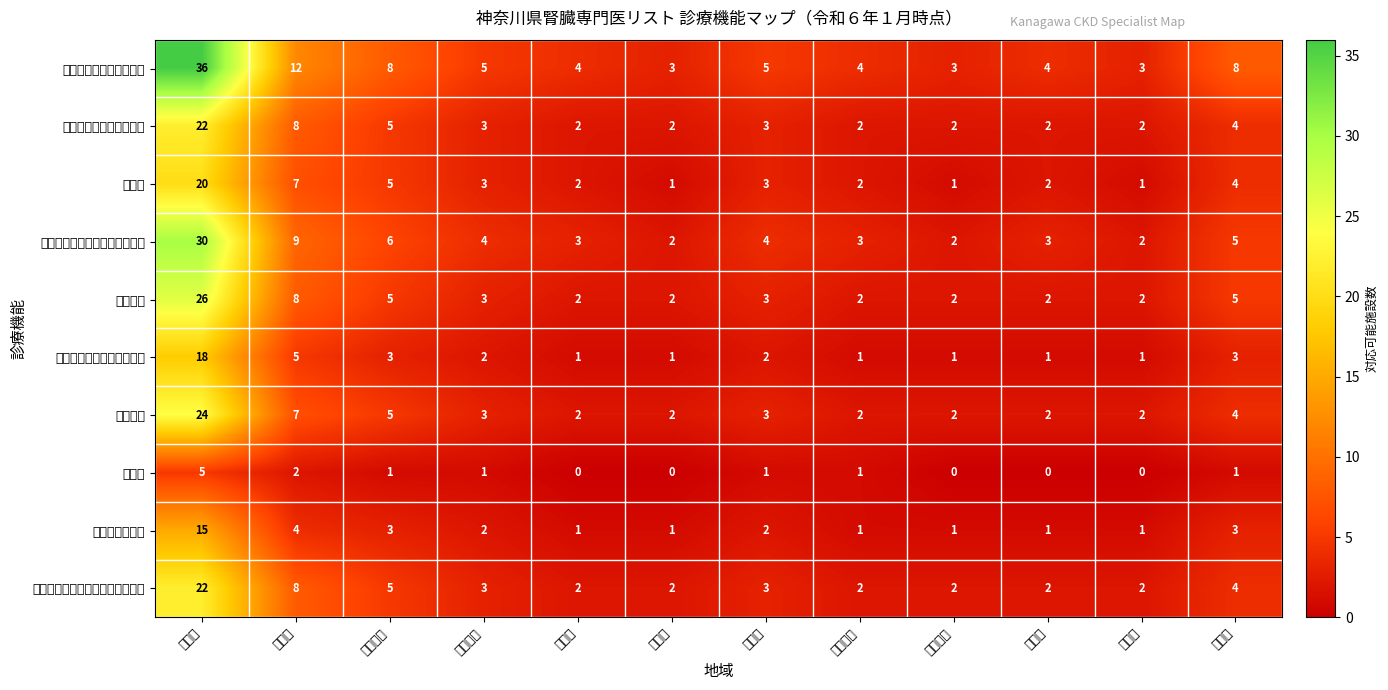

At which category is the sum across all series the highest?

横浜市